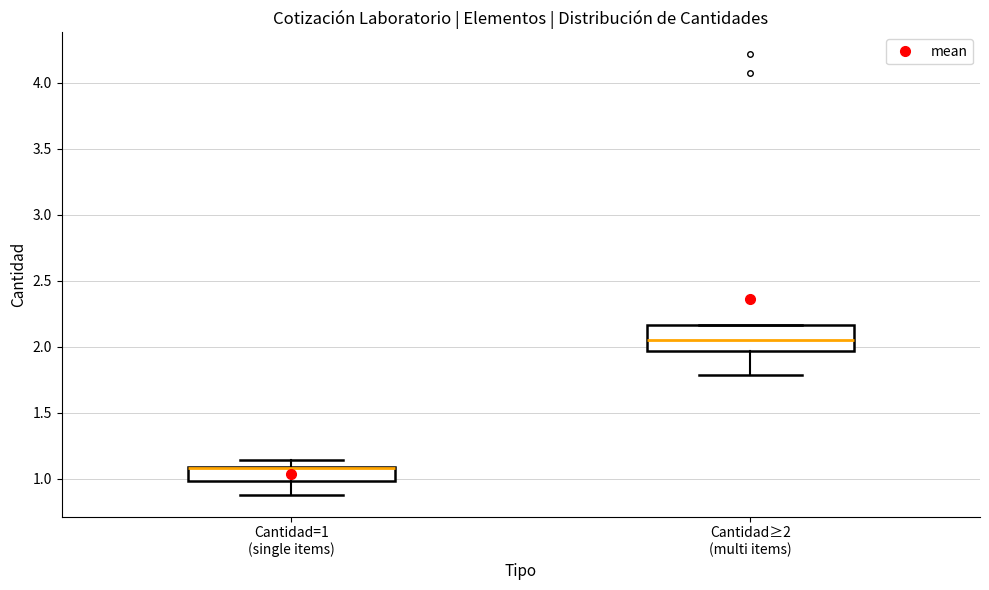

Which box is the tallest, from its lower edge to its upper edge?

Cantidad≥2 (multi items)